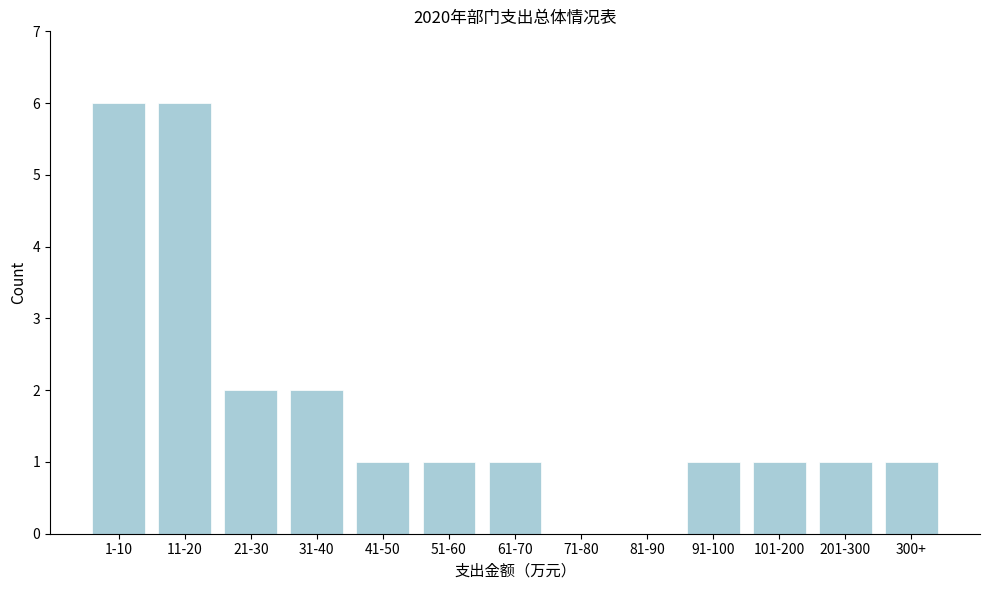

Reading left to right, list all the values displayed in this chart.

1-10=6	11-20=6	21-30=2	31-40=2	41-50=1	51-60=1	61-70=1	71-80=0	81-90=0	91-100=1	101-200=1	201-300=1	300+=1